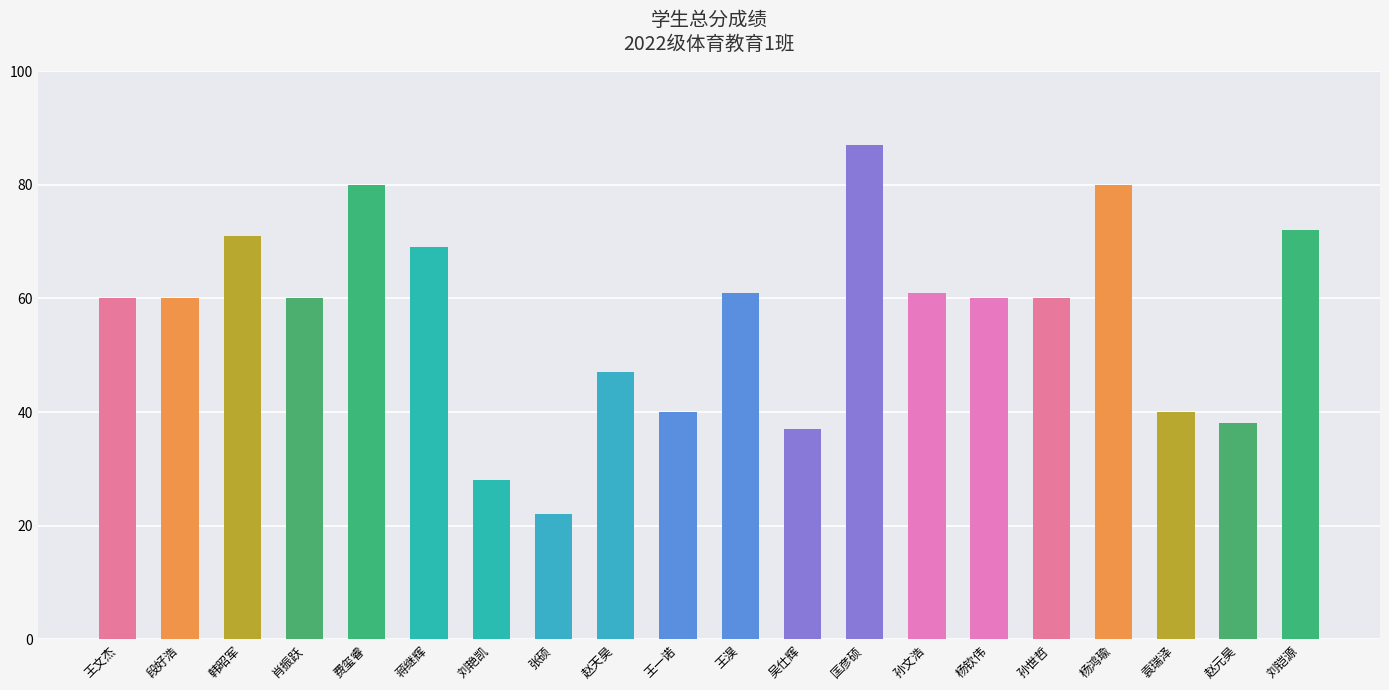

What is the approximate value at 王一诺, to the nearest 5?

40